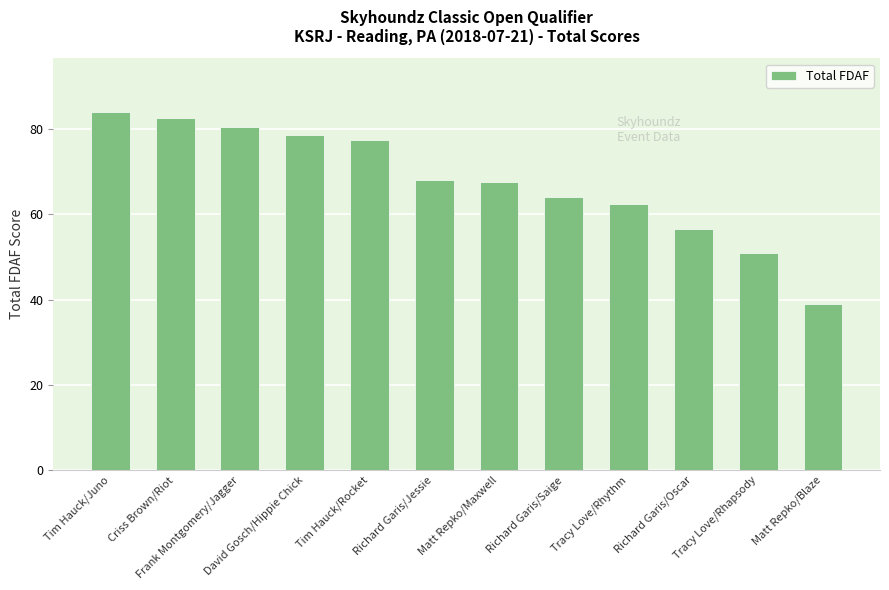

What is the difference between the values at Richard Garis/Jessie and Tracy Love/Rhapsody?

17.0